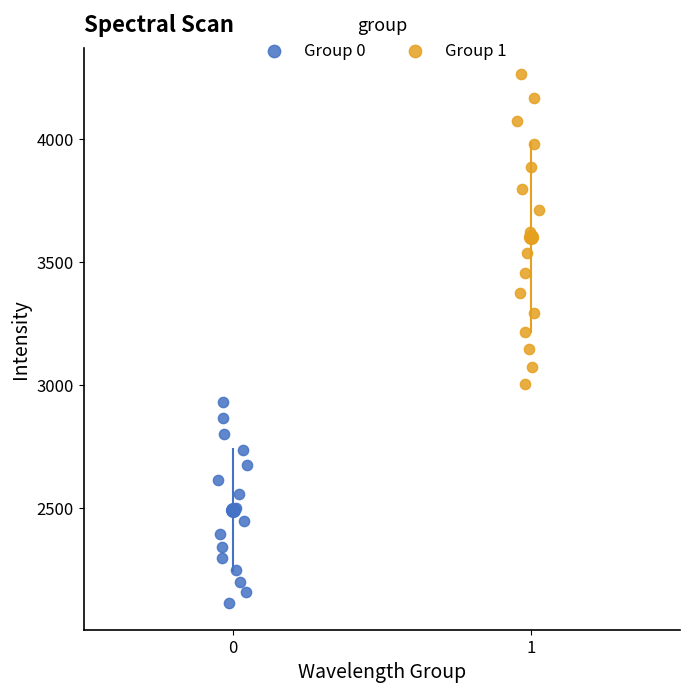

Which series reaches the minimum Y coordinate?

Group 0